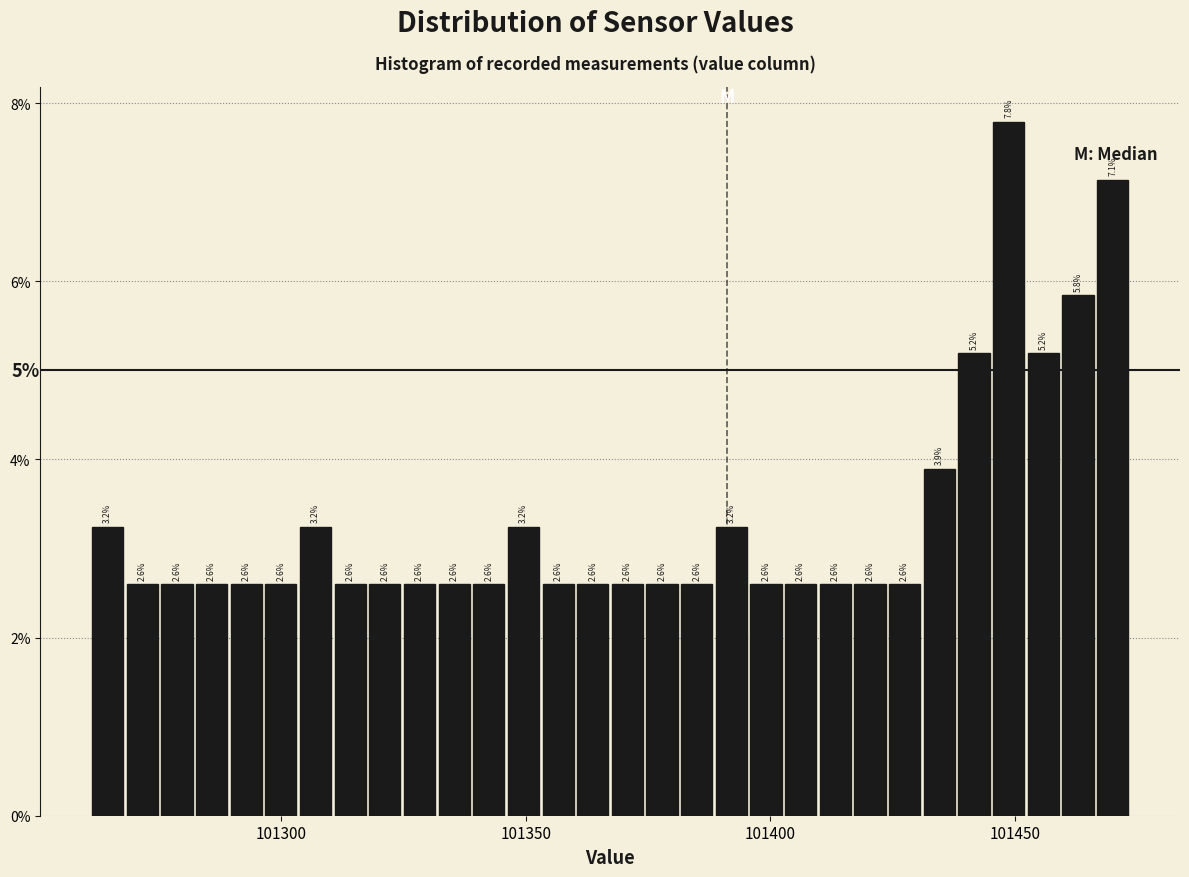

Read against the x-axis, roughly where is the centre of the tallest bar?

101450